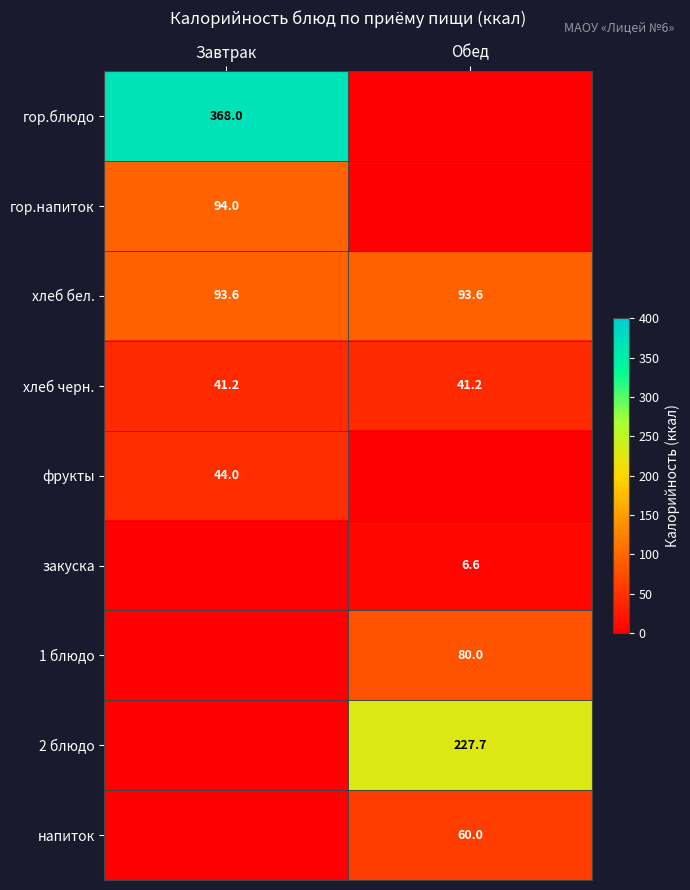

Is it true that гор.напиток equals 168.6 at Завтрак?

False